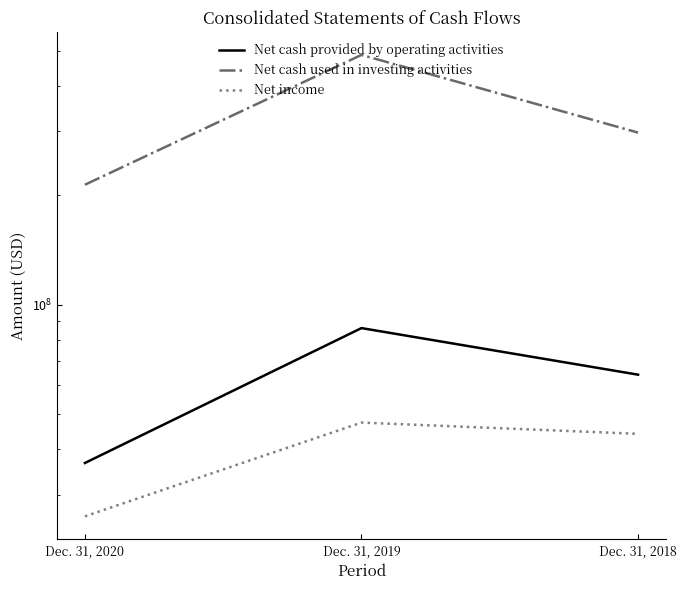

What are all the series names shown in the legend?

Net cash provided by operating activities, Net cash used in investing activities, Net income